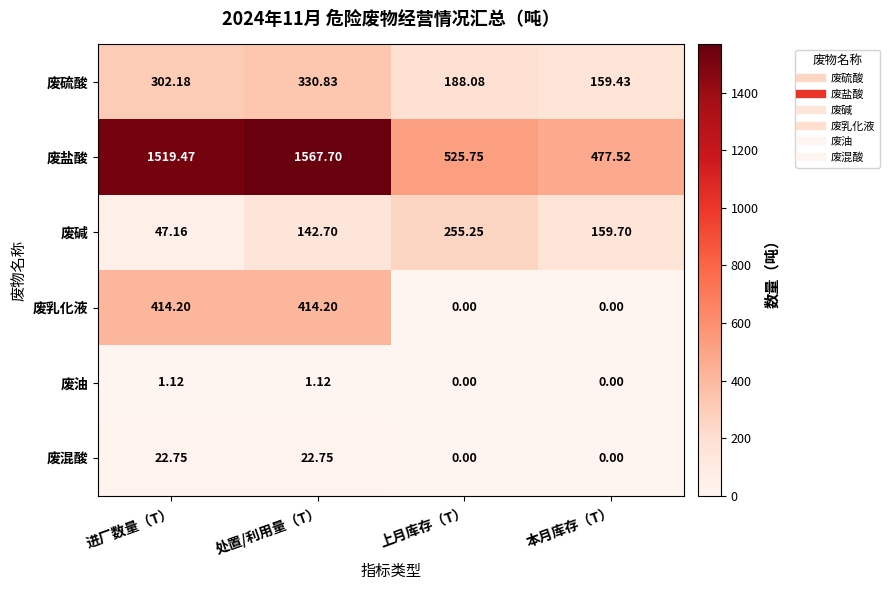

List the series in order of their peak value, lowest first.

废油, 废混酸, 废碱, 废硫酸, 废乳化液, 废盐酸